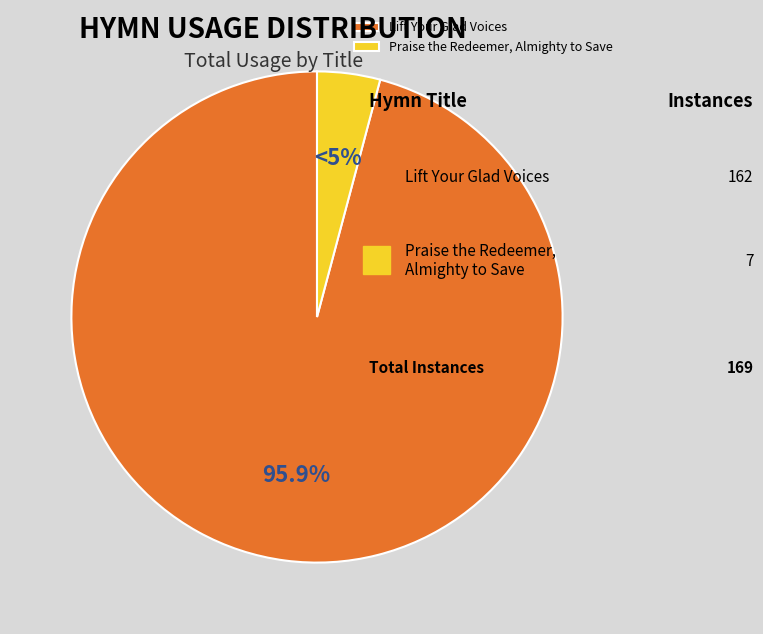

How much of the chart is everything except Lift Your Glad Voices?

4.1%